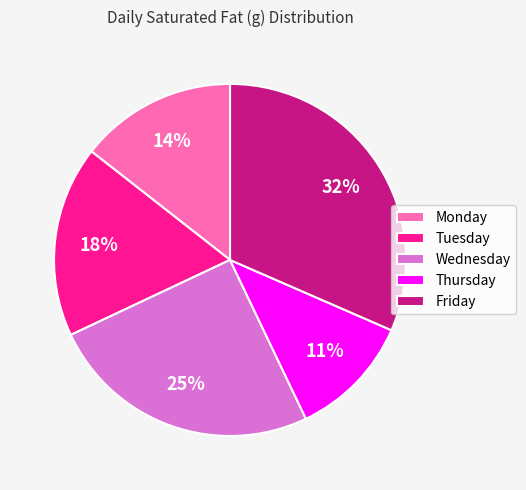

Count the number of slices in the pie.

5